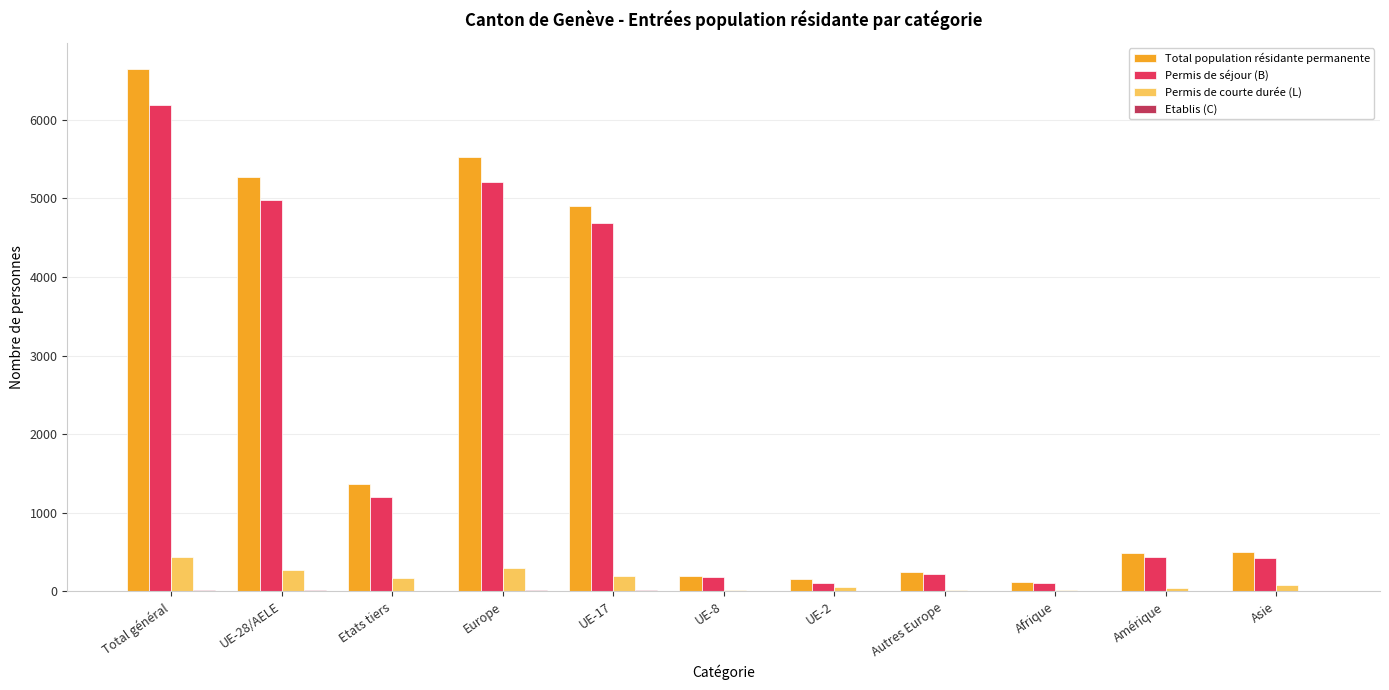

Is it true that Permis de séjour (B) equals 3455 at Total général?

False